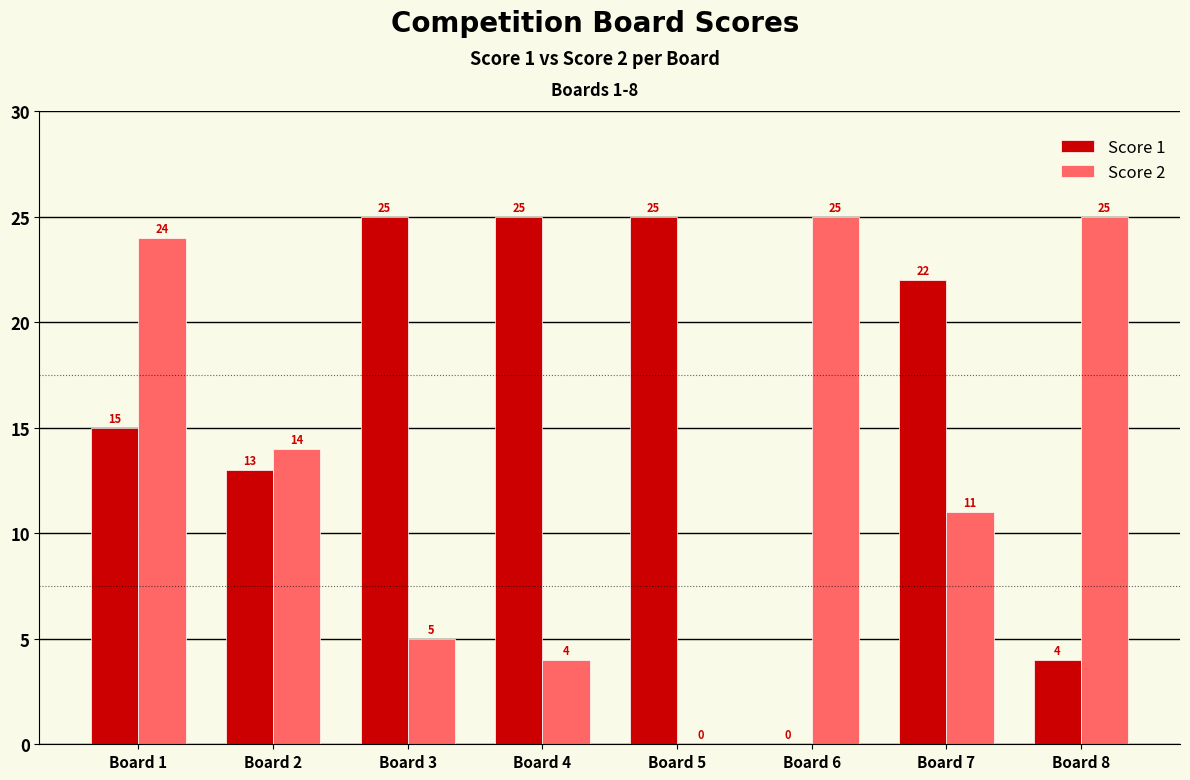

What is the maximum value shown in the chart?

25